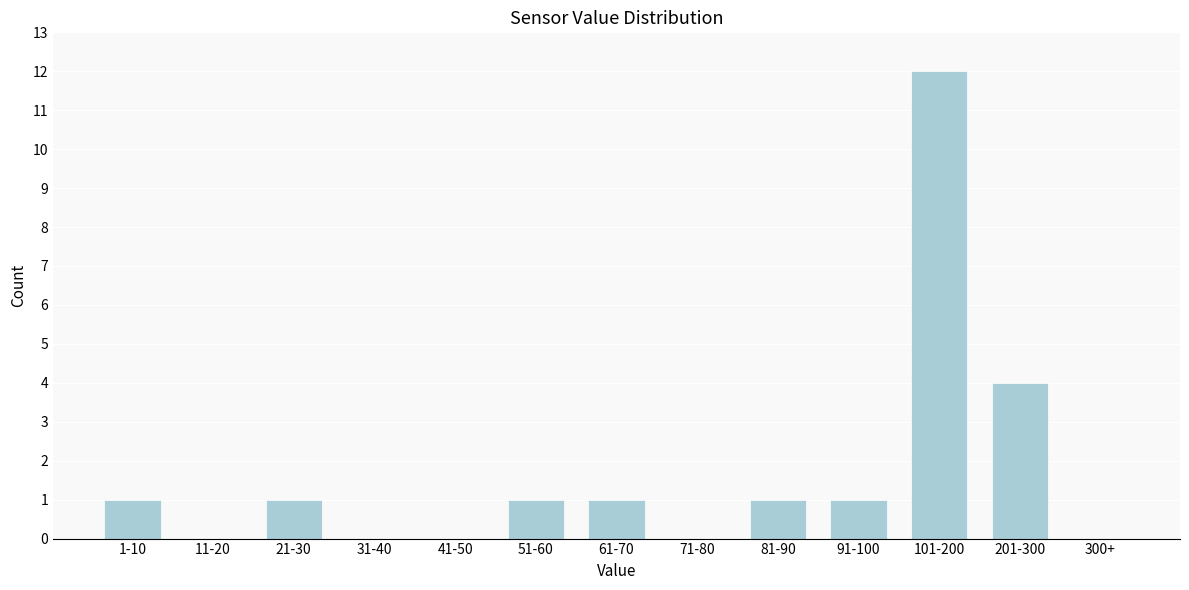

Reading right to left, what are all the values shown in this chart?

300+=0	201-300=4	101-200=12	91-100=1	81-90=1	71-80=0	61-70=1	51-60=1	41-50=0	31-40=0	21-30=1	11-20=0	1-10=1